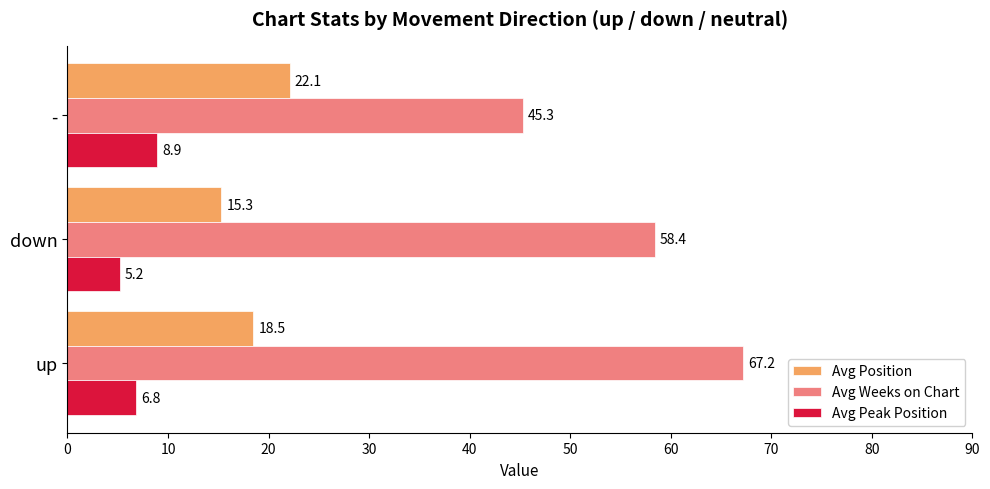

What is the average value of the Avg Position series?

18.6